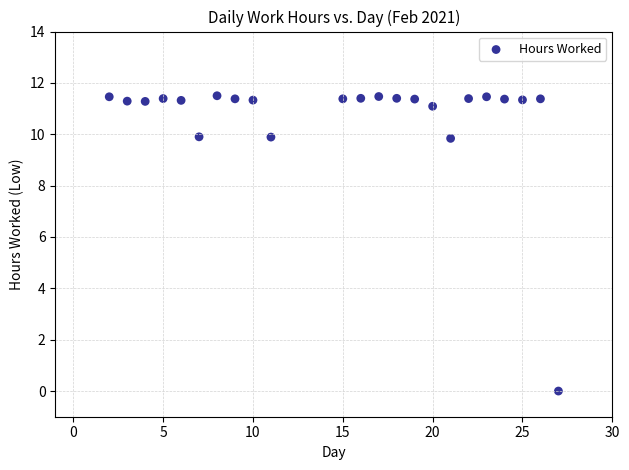

What is the range of Y values (max minus min)?

11.5